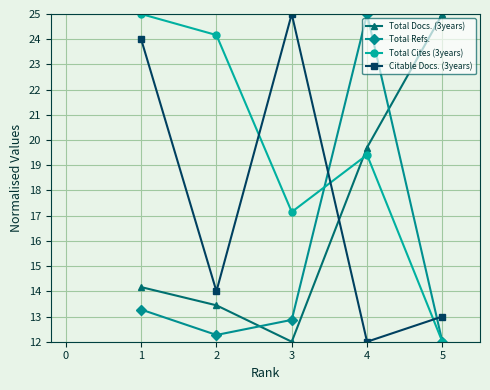

What is the value of the Total Cites (3years) point at the 1st from the left?

25.0